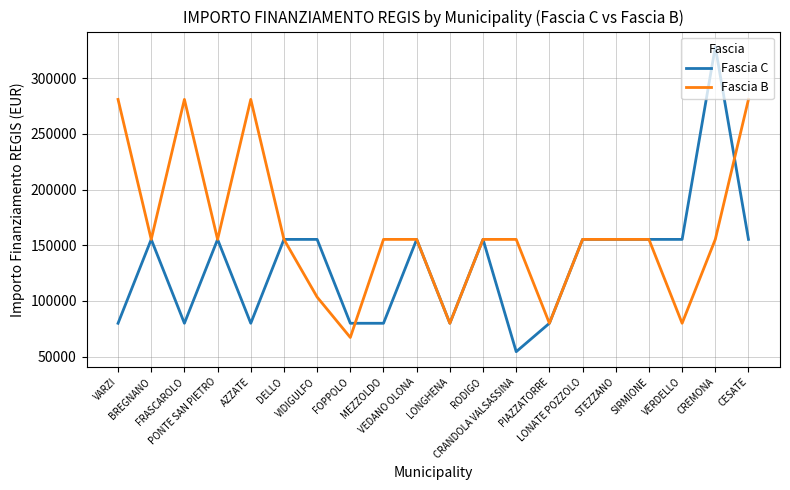

Which series has the largest range (max minus min)?

Fascia C